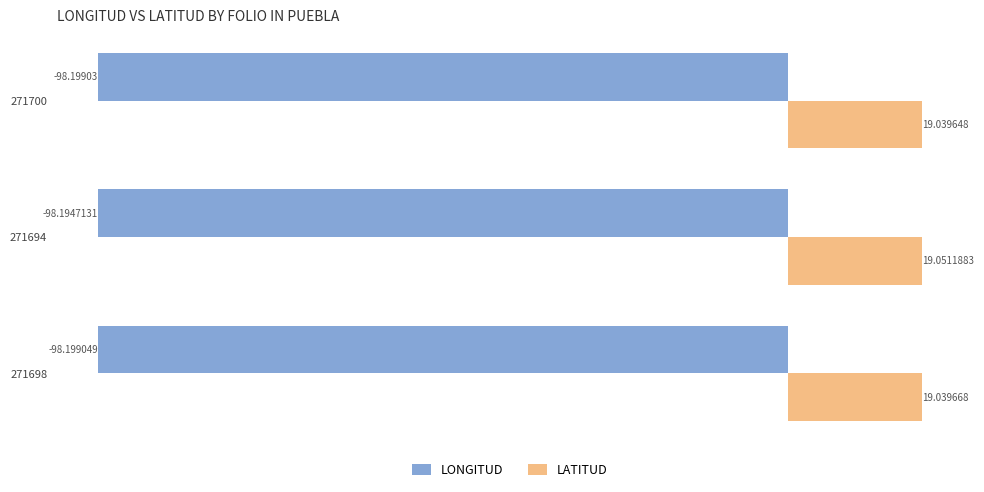

Which series has the largest range (max minus min)?

LATITUD